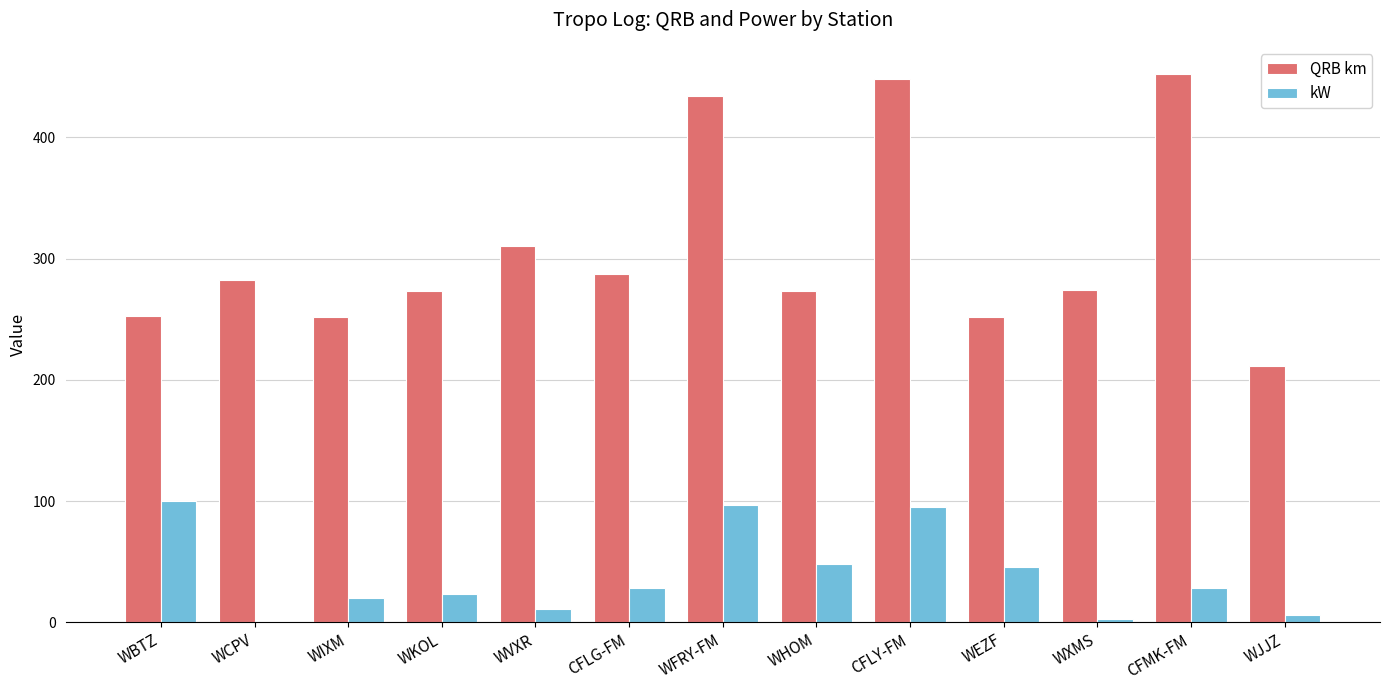

Which series changed the most between WKOL and CFLG-FM?

QRB km